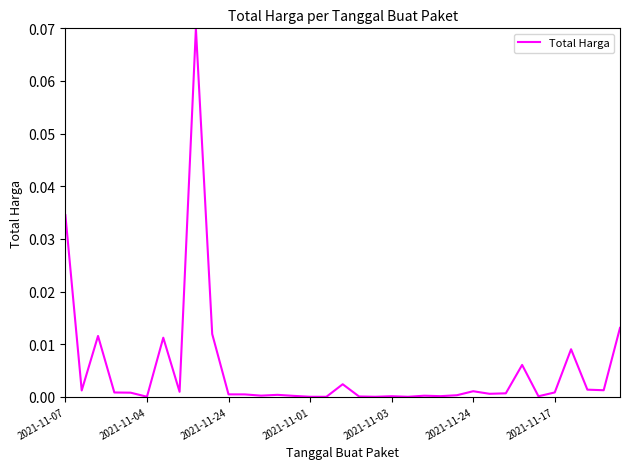

What is the greatest value displayed?

0.1